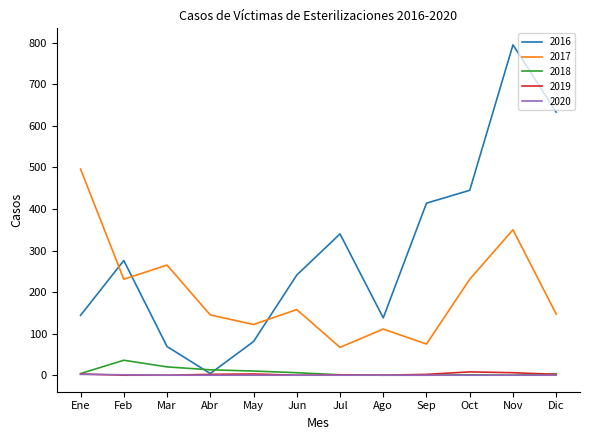

How many values in the 2016 series are below 276?

6